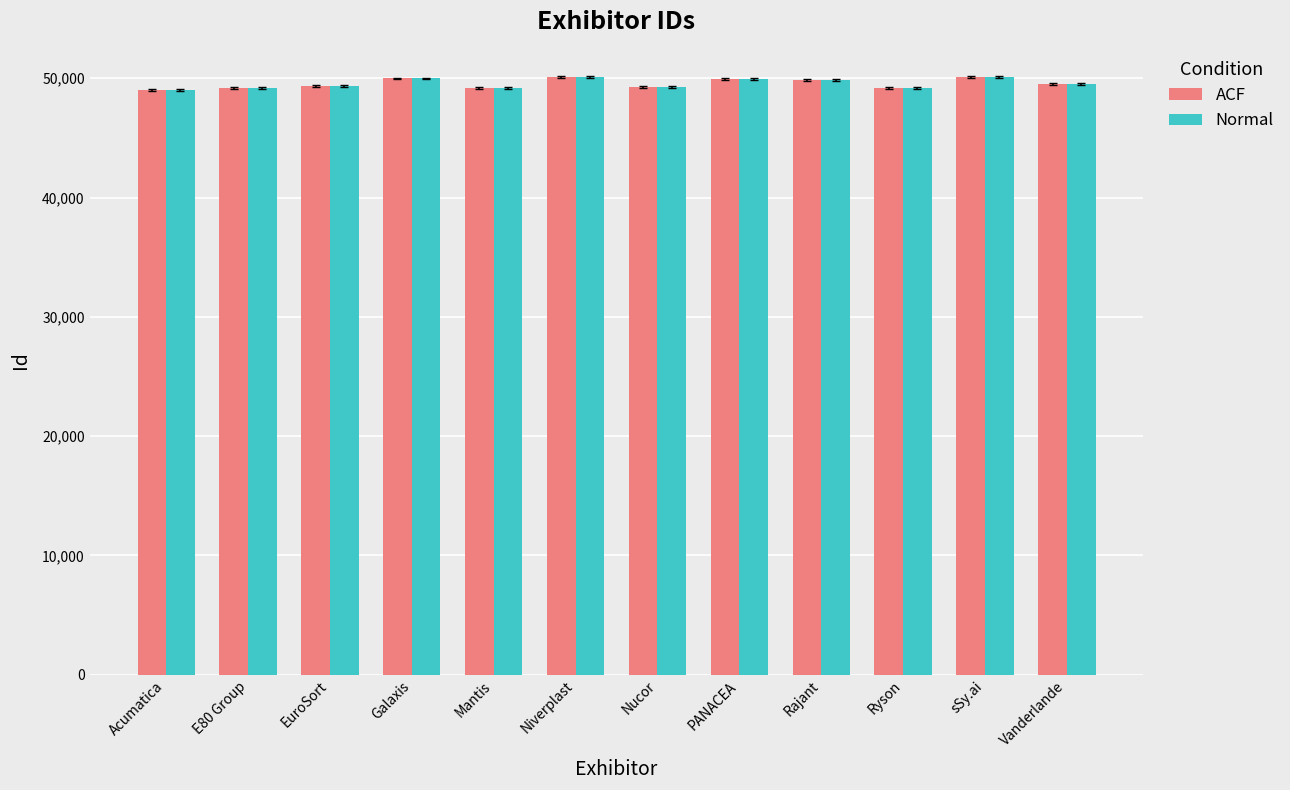

How many bars are there in each group?

2